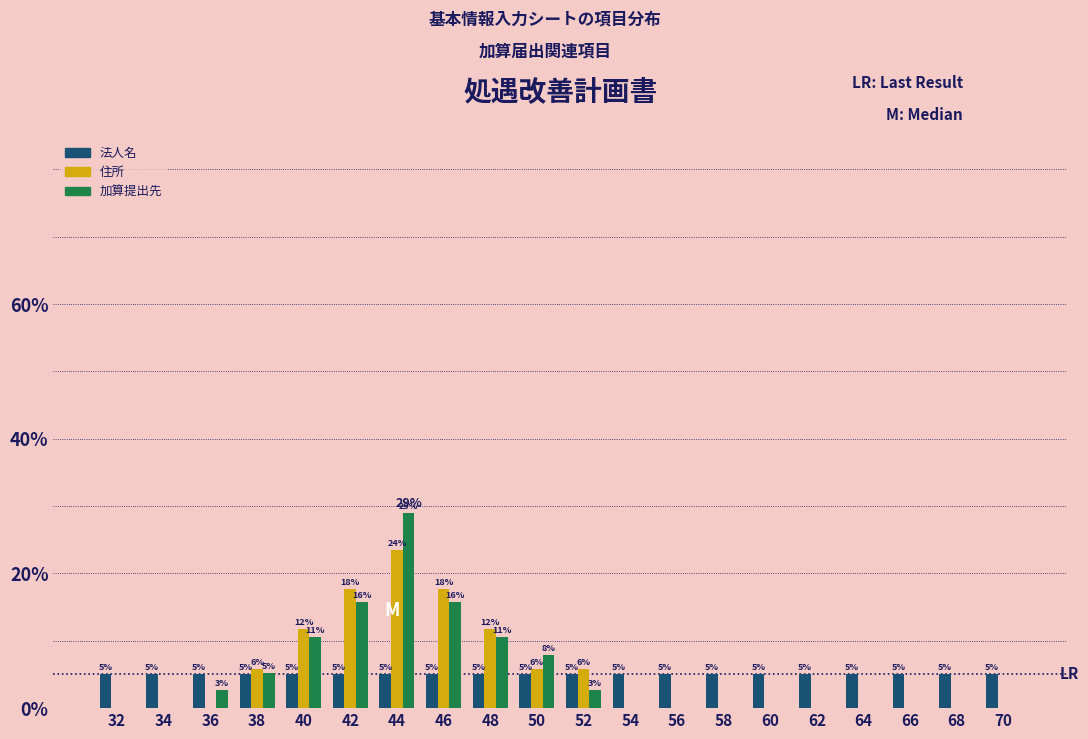

At which category is the sum across all series the highest?

44